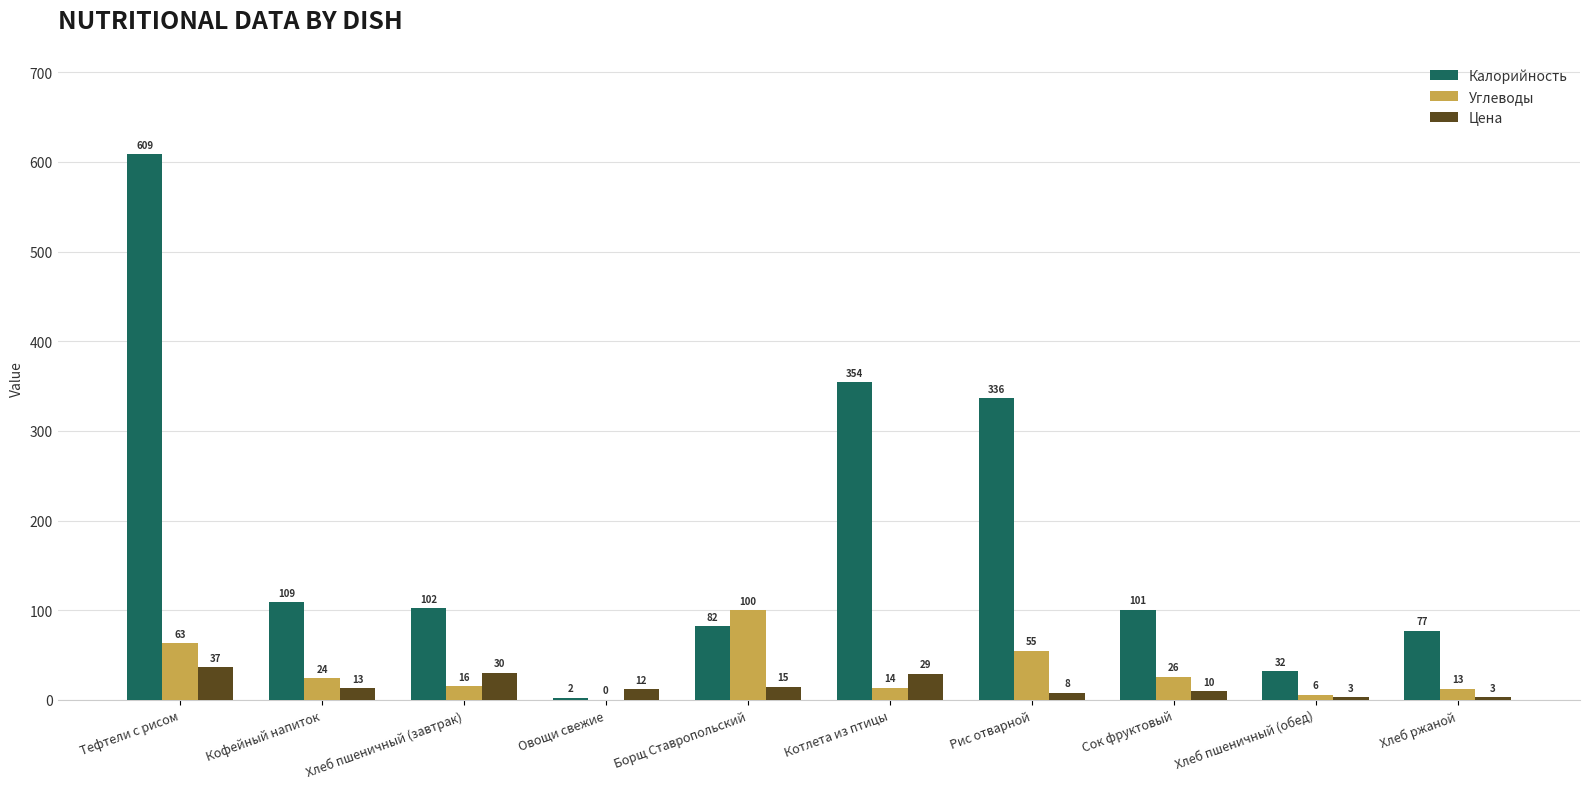

Does the chart contain stacked bars?

No